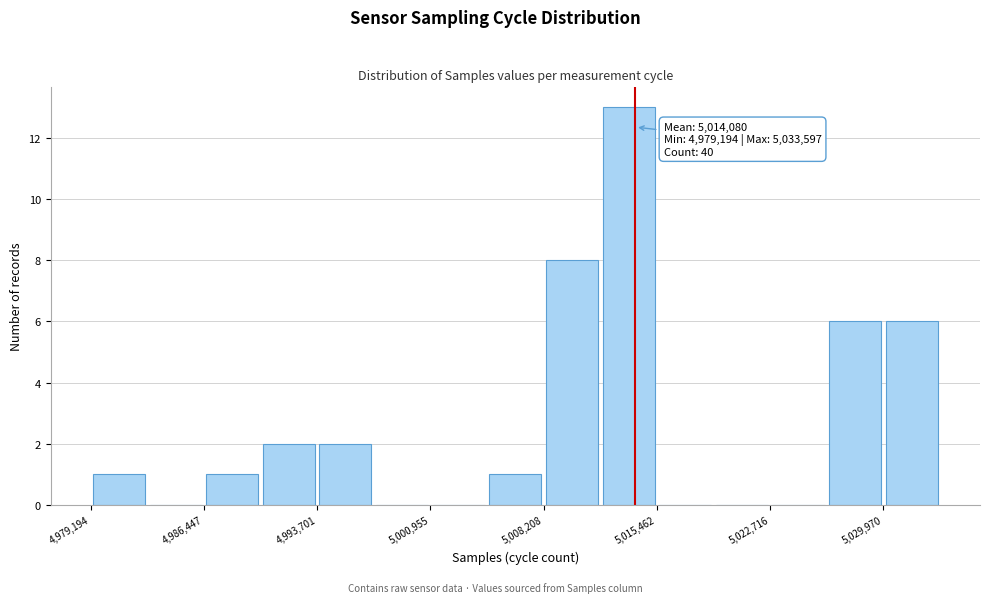

Around what value on the x-axis is the tallest bar? Give the approximate position of its centre, as read against the axis.

5014000